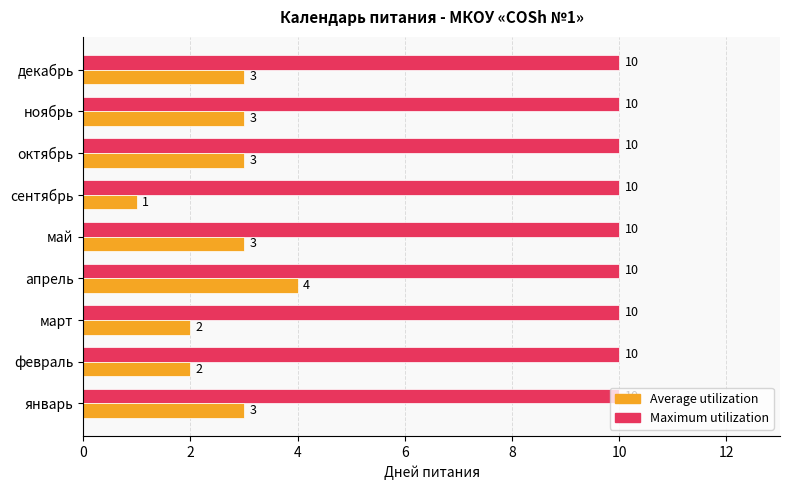

What is the lowest value of the Maximum utilization series?

10